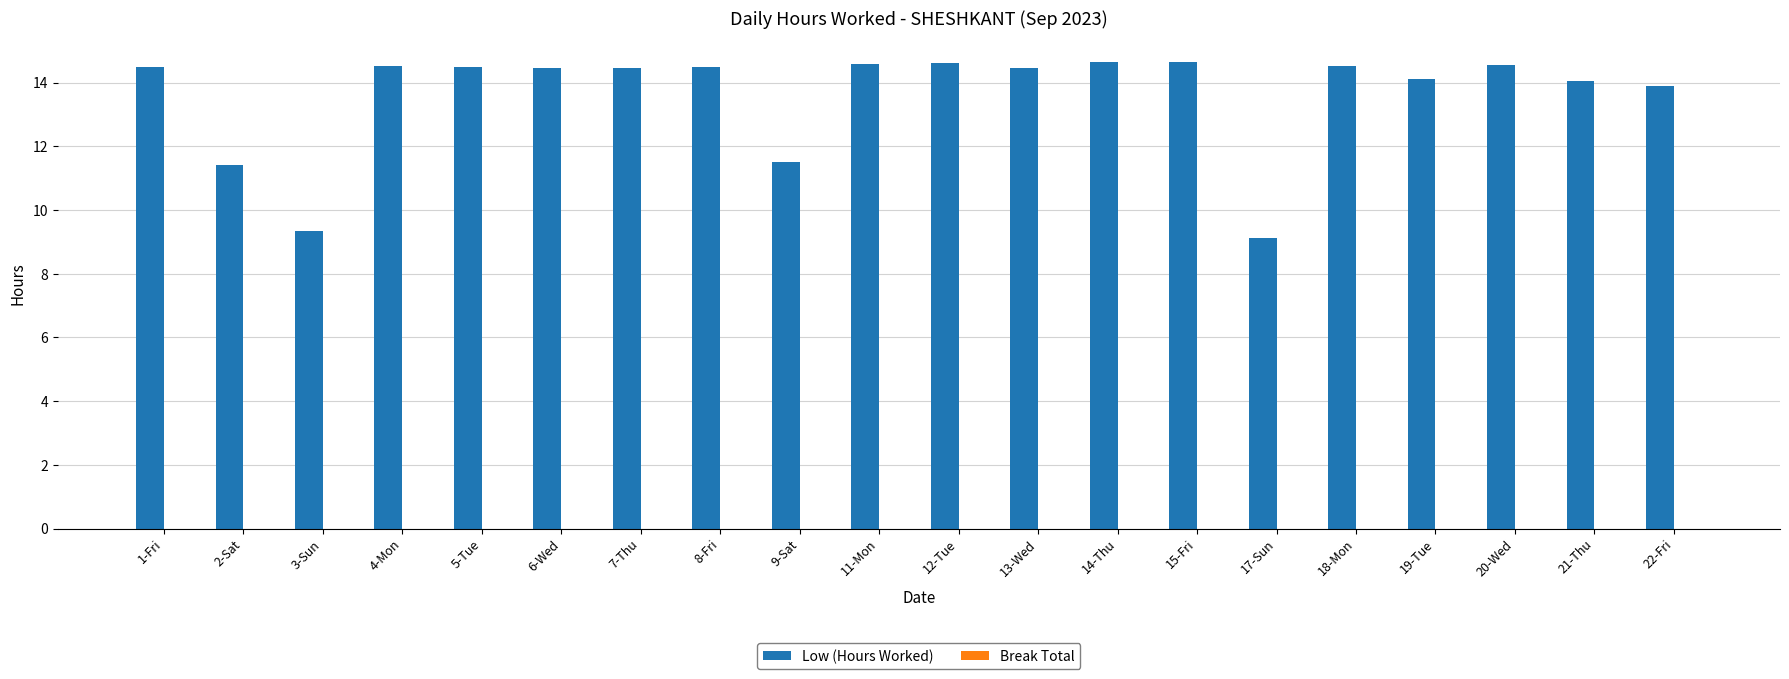

Between 13-Wed and 2-Sat, which is larger?

13-Wed